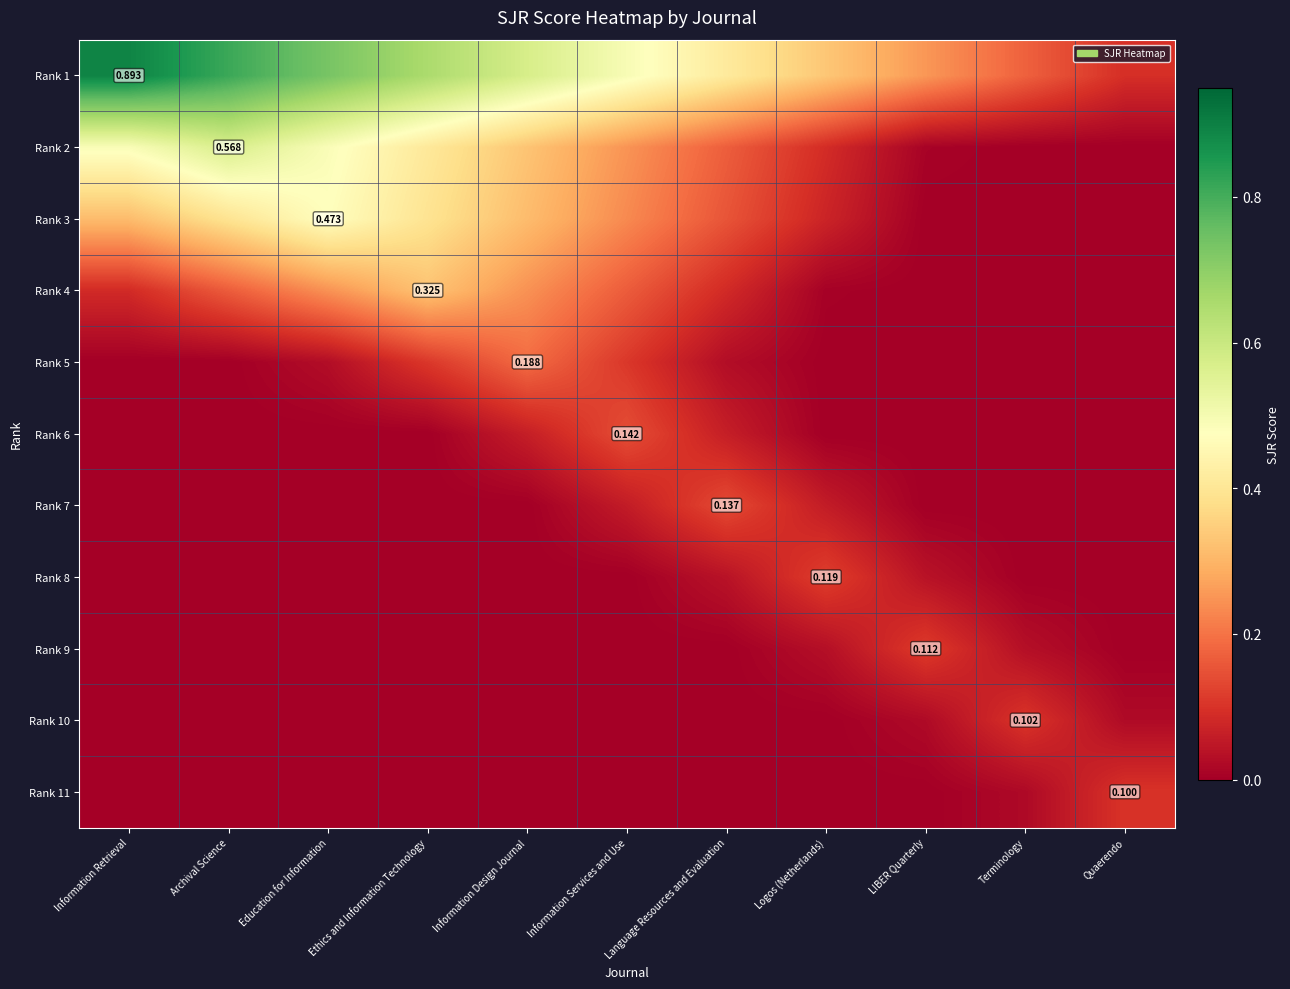

What is the difference between the highest and lowest values at Quaerendo?

0.1